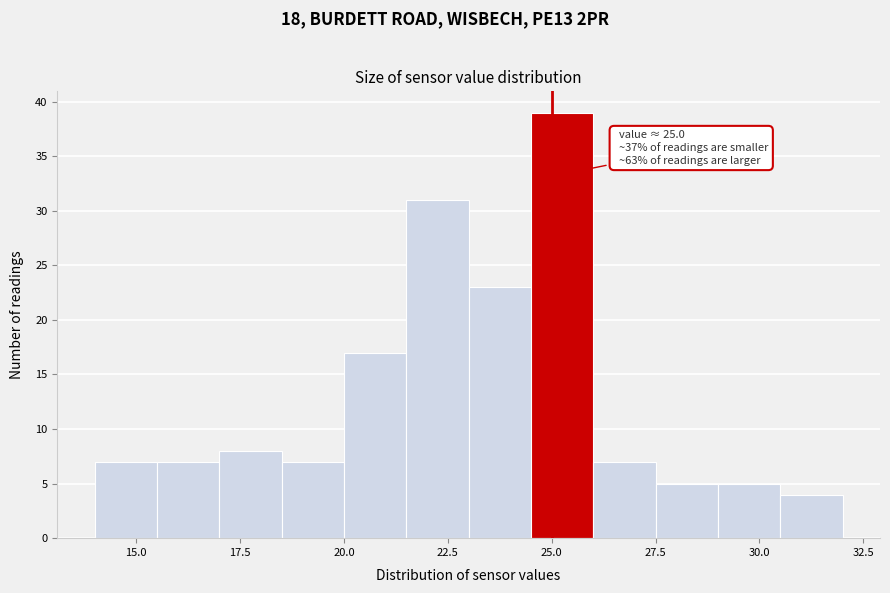

Read against the x-axis, roughly where is the centre of the tallest bar?

25.5